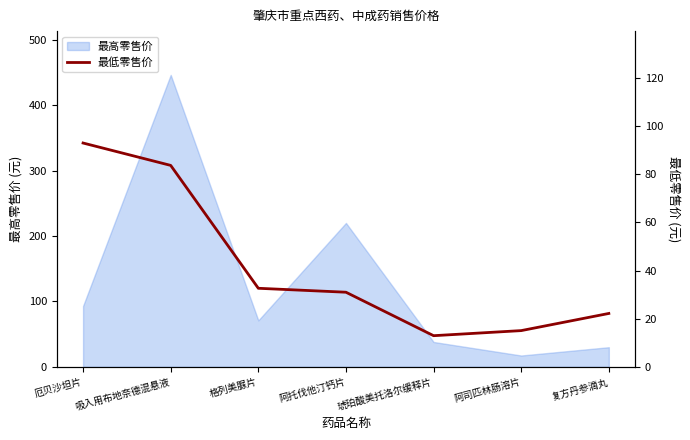

The chart shows a value of 142.5 at 厄贝沙坦片. True or false?

False